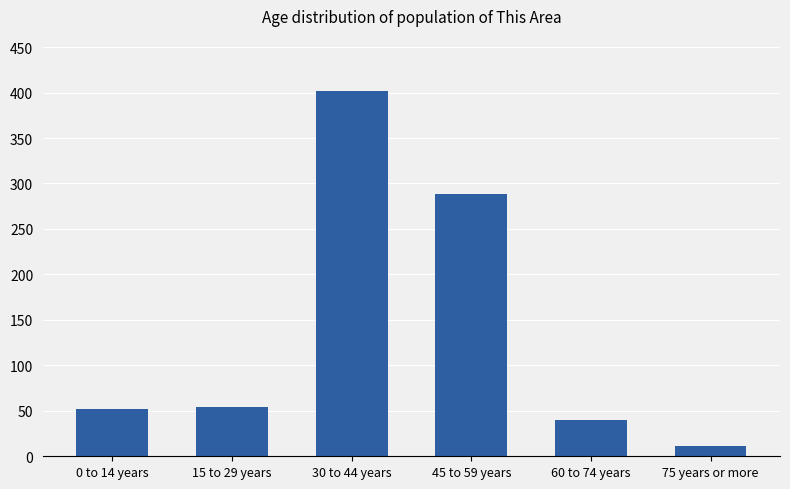

What is the sum of all values?

847